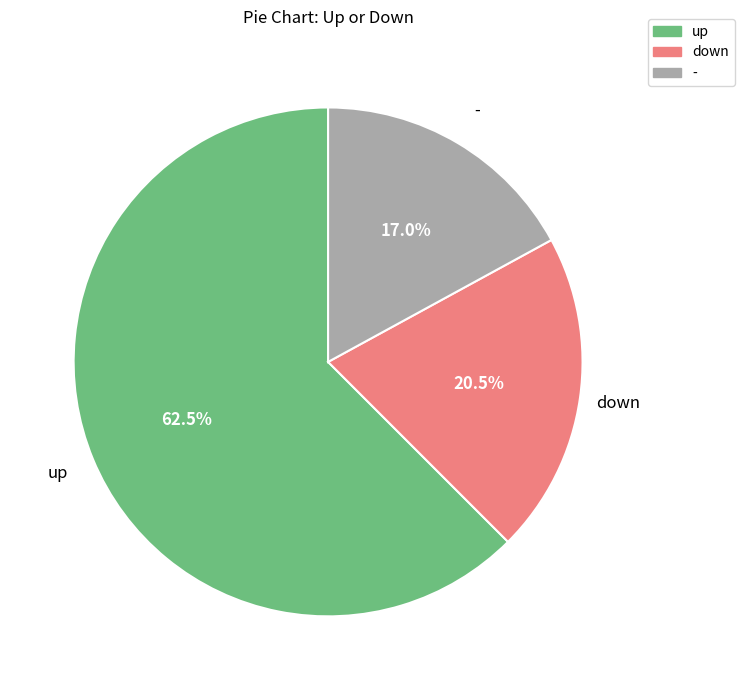

How many slices are in this pie chart?

3